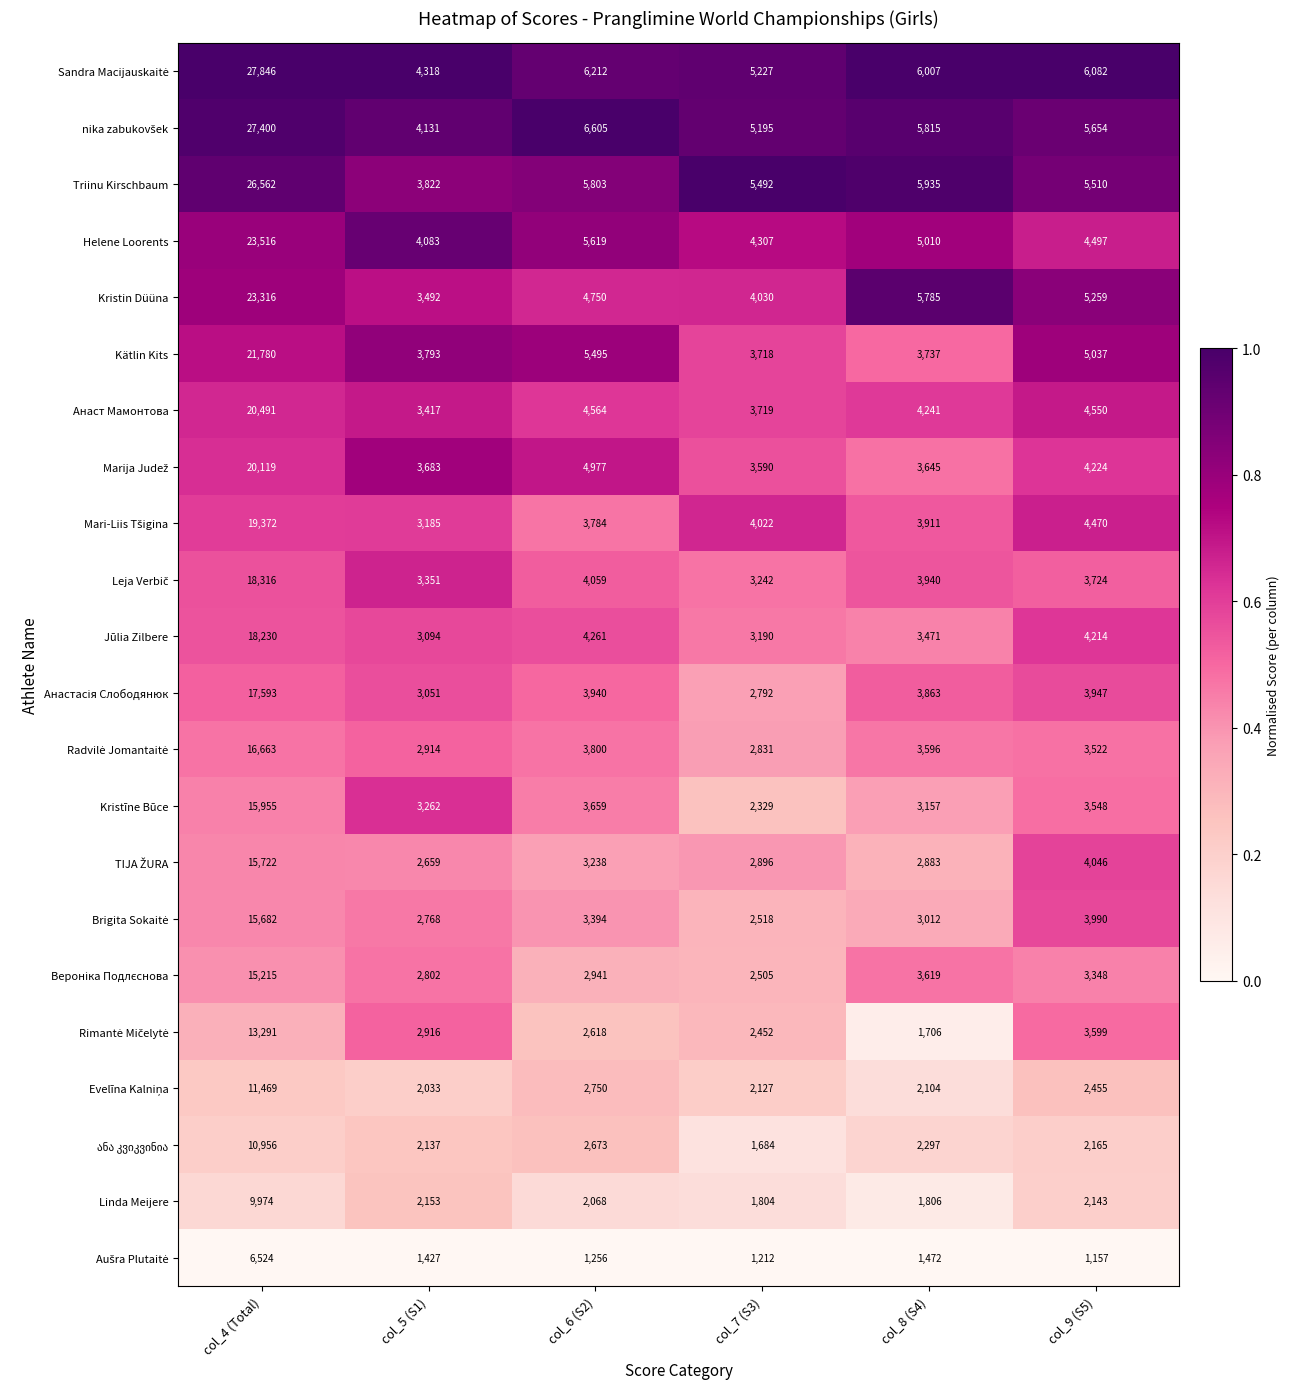

What is the sum of the Kristīne Būce values at col_7 (S3) and col_4 (Total)?

18284